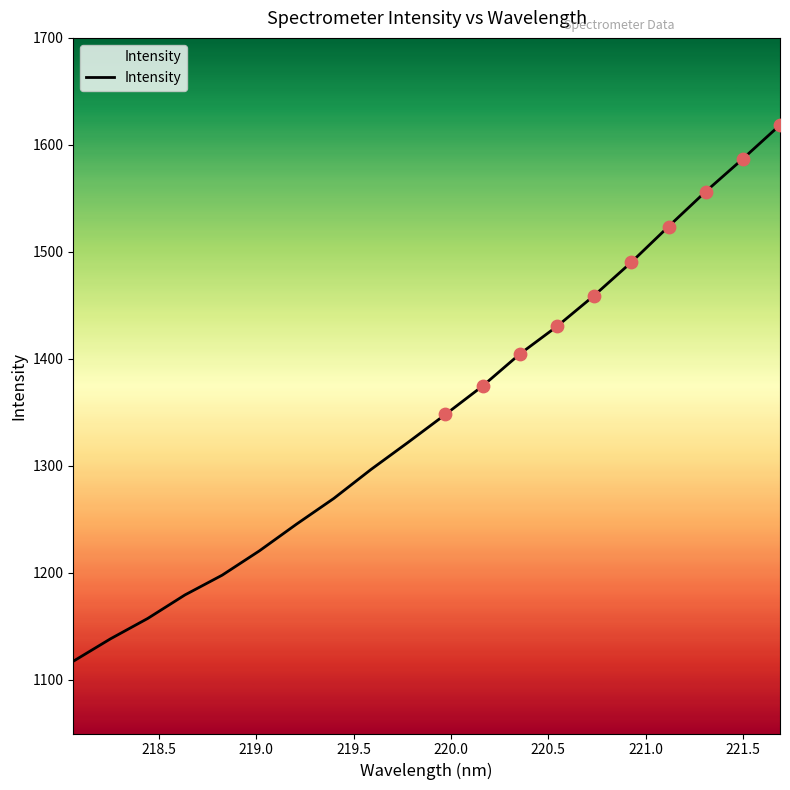

What is the maximum value shown in the chart?

1618.6